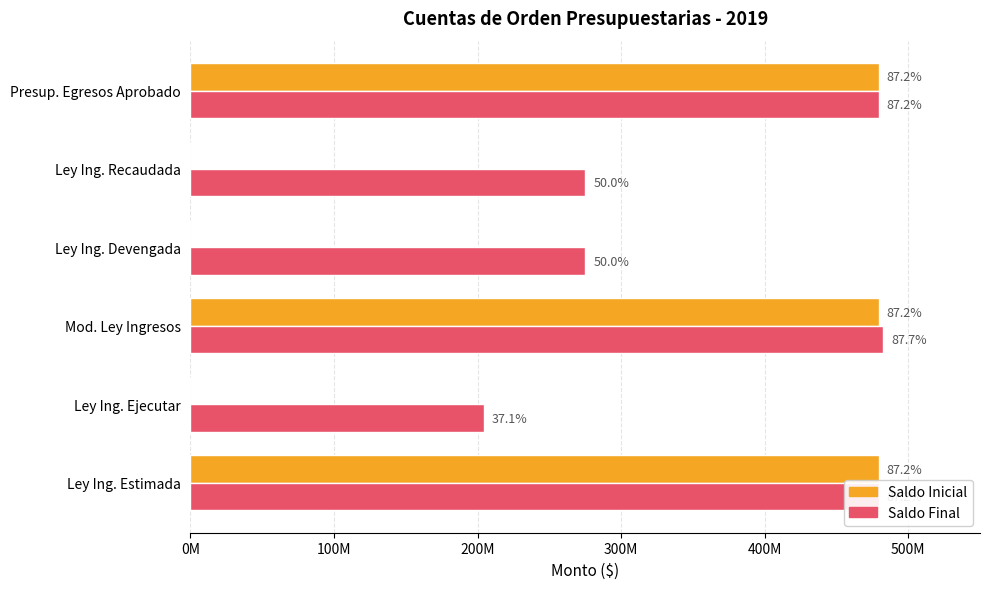

What are all the series names shown in the legend?

Saldo Inicial, Saldo Final